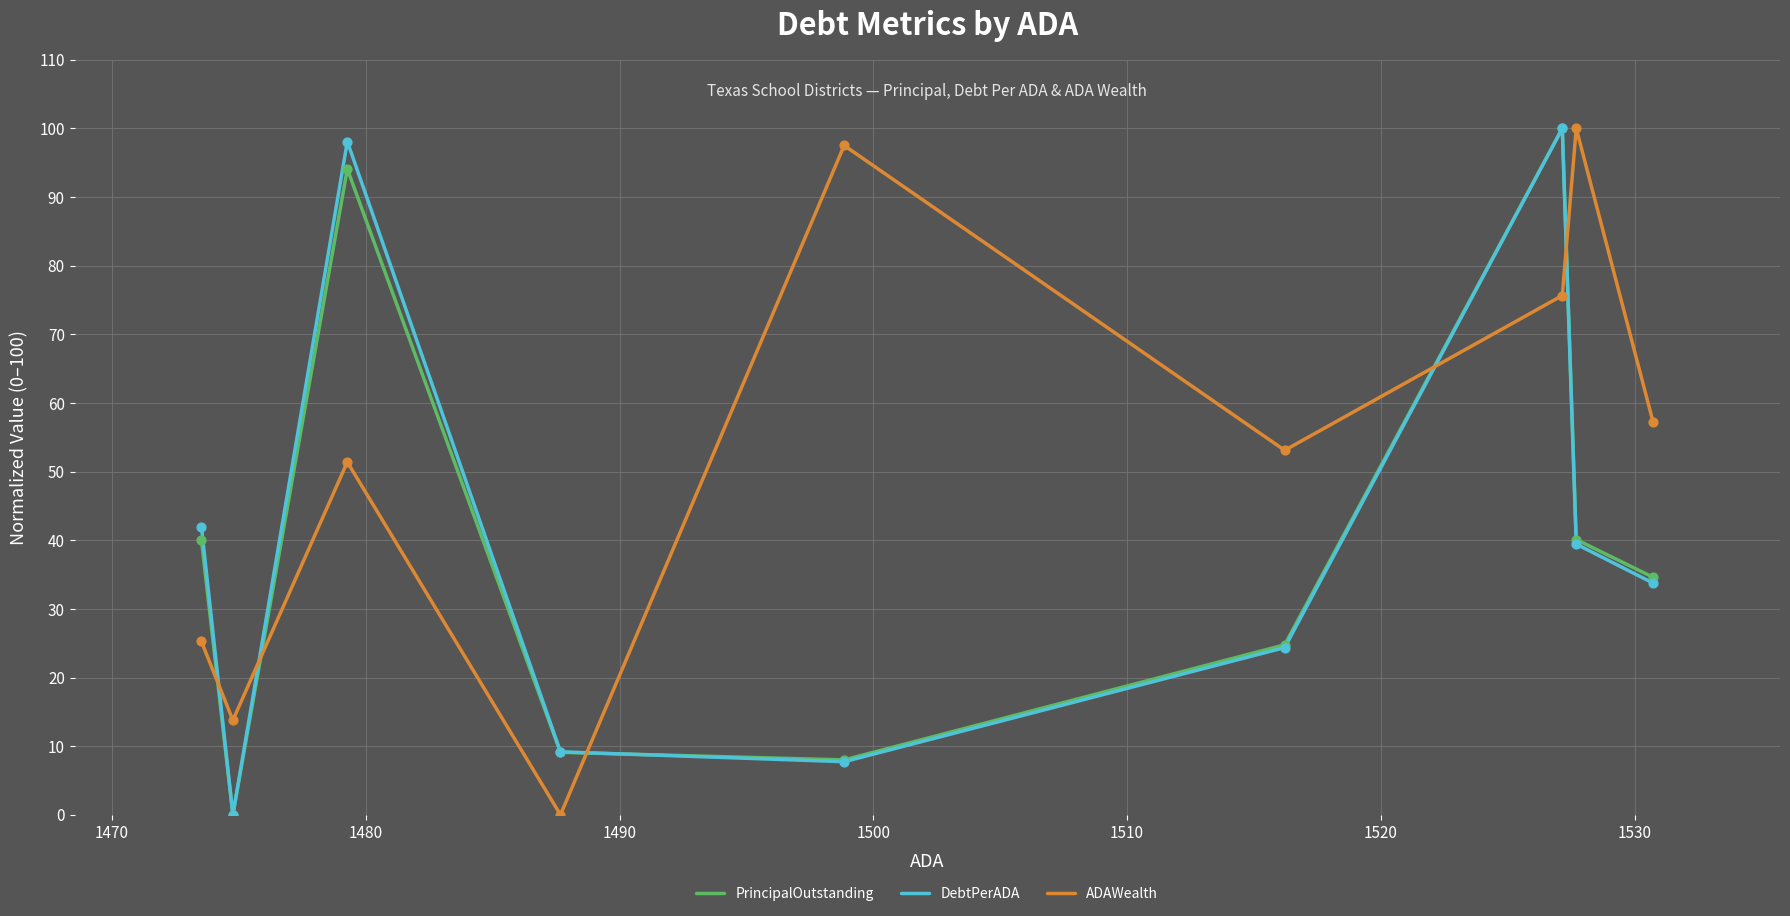

Which series has the largest total across all categories?

ADAWealth